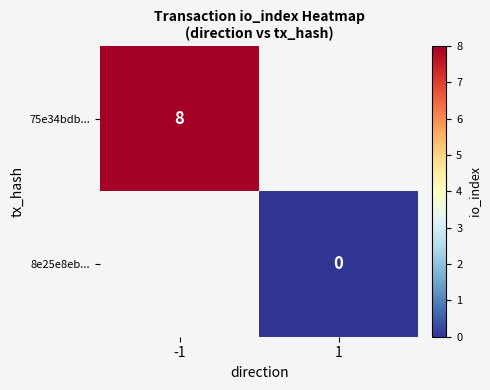

Is the value of 8e25e8eb... at 1 greater than the value of 75e34bdb... at -1?

No